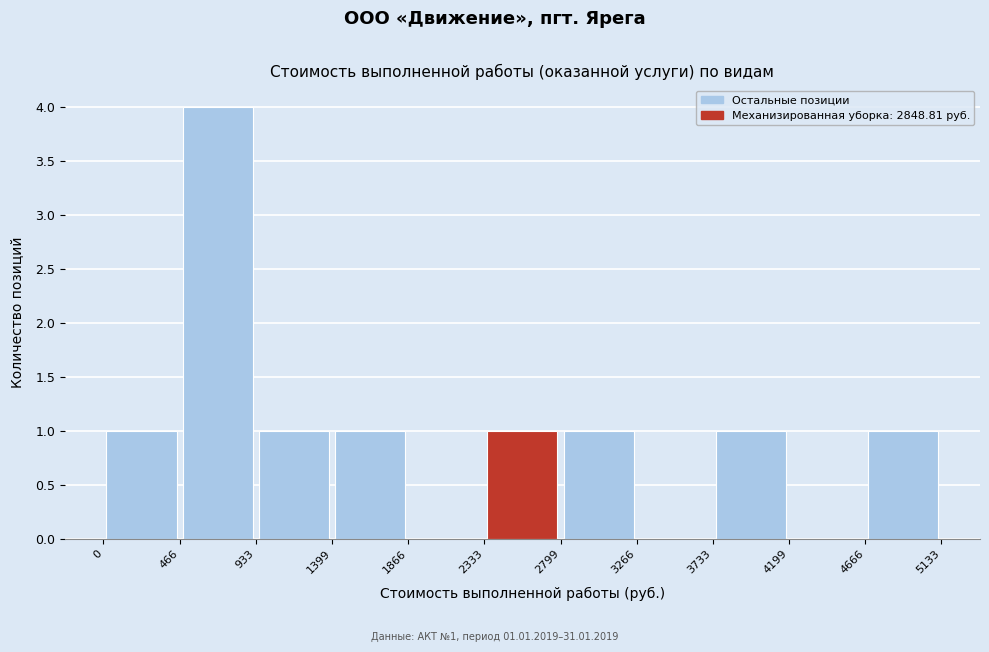

Over which range of the x-axis is the bar tallest?

466 to 933